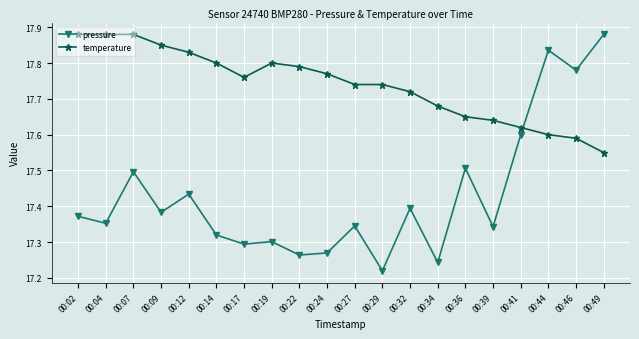

How many data points does each series have?

20